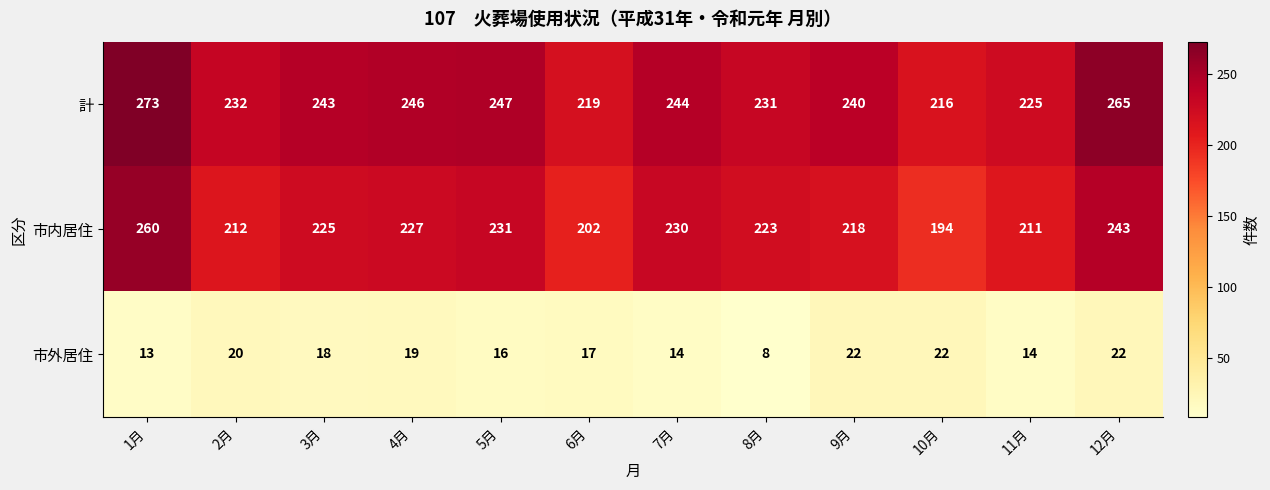

Which series changed the most between 5月 and 12月?

計